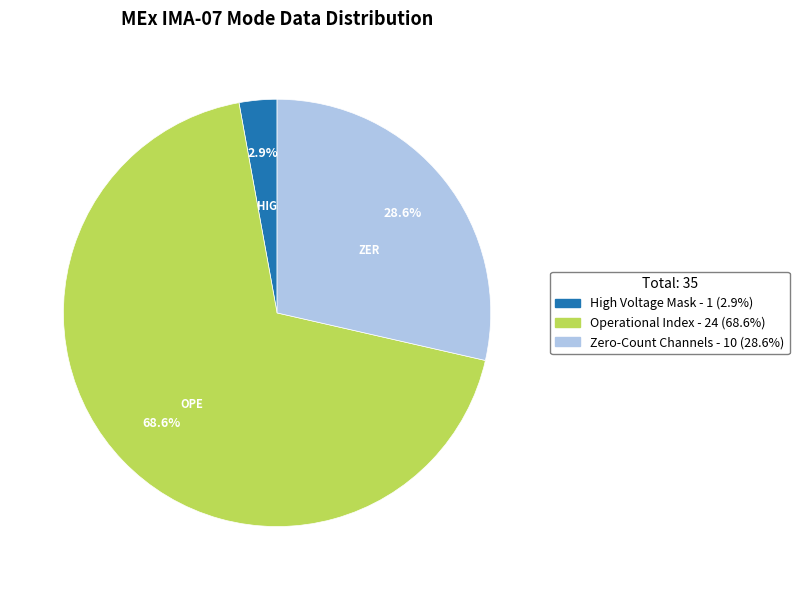

Is there any slice that represents more than half of the pie?

Yes